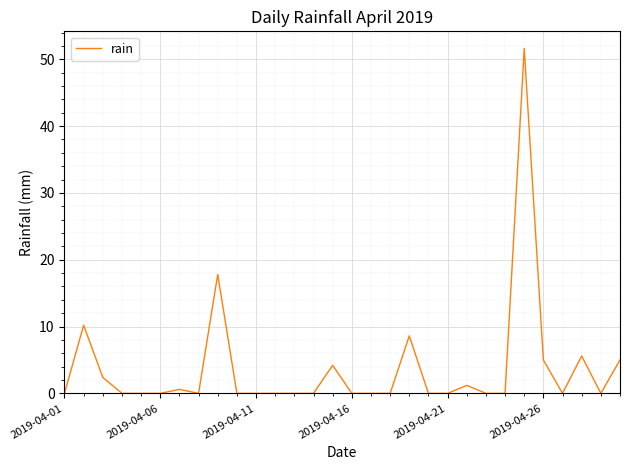

What is the greatest value displayed?

51.6